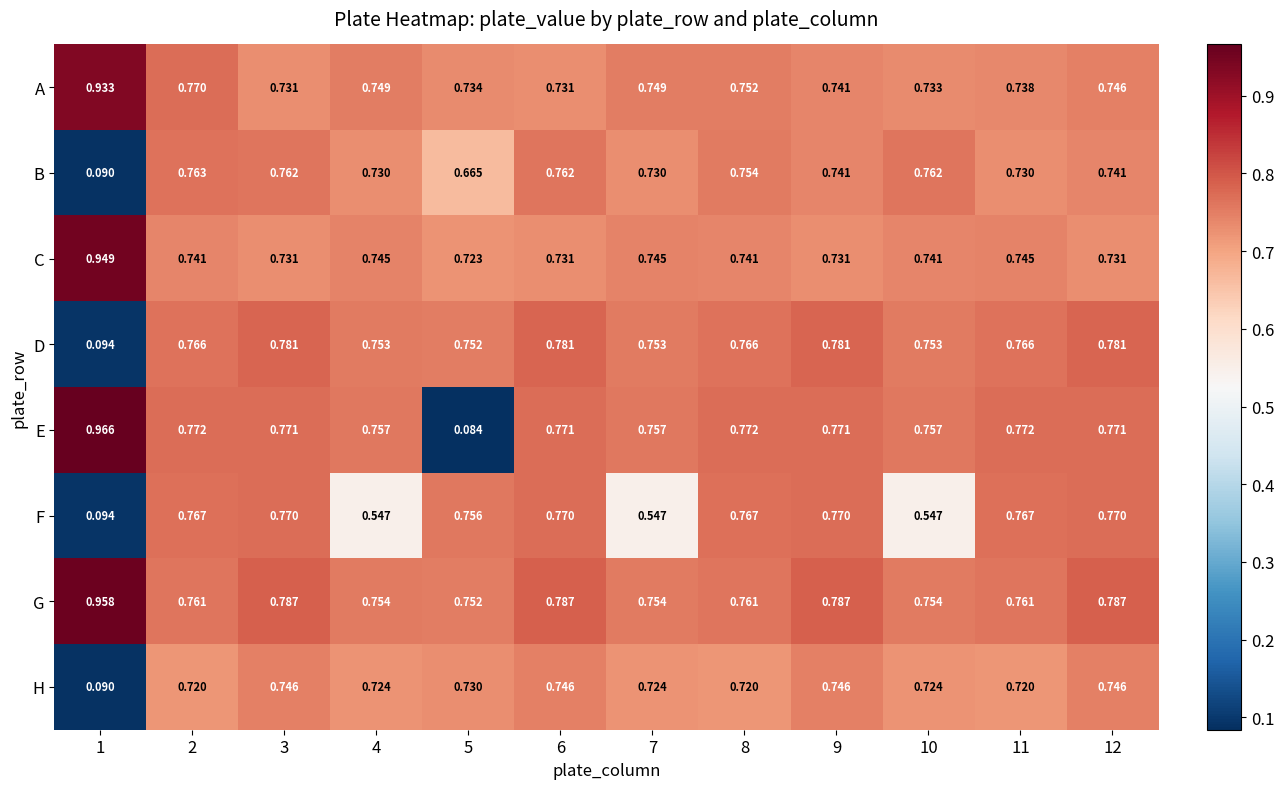

Rank the series by their maximum value, from highest to lowest.

E, G, C, A, D, F, B, H